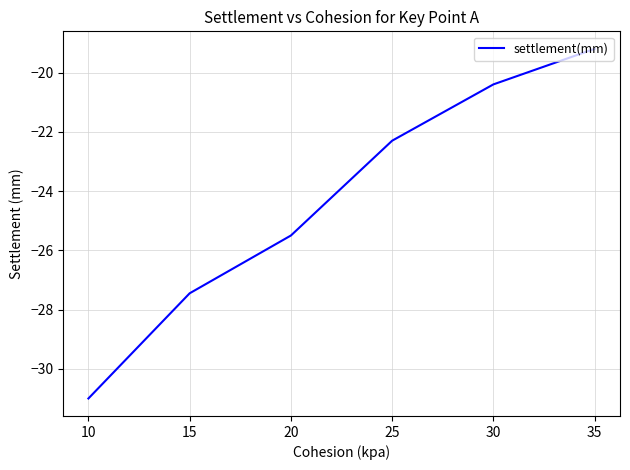

Where does the data first go above -22?

30